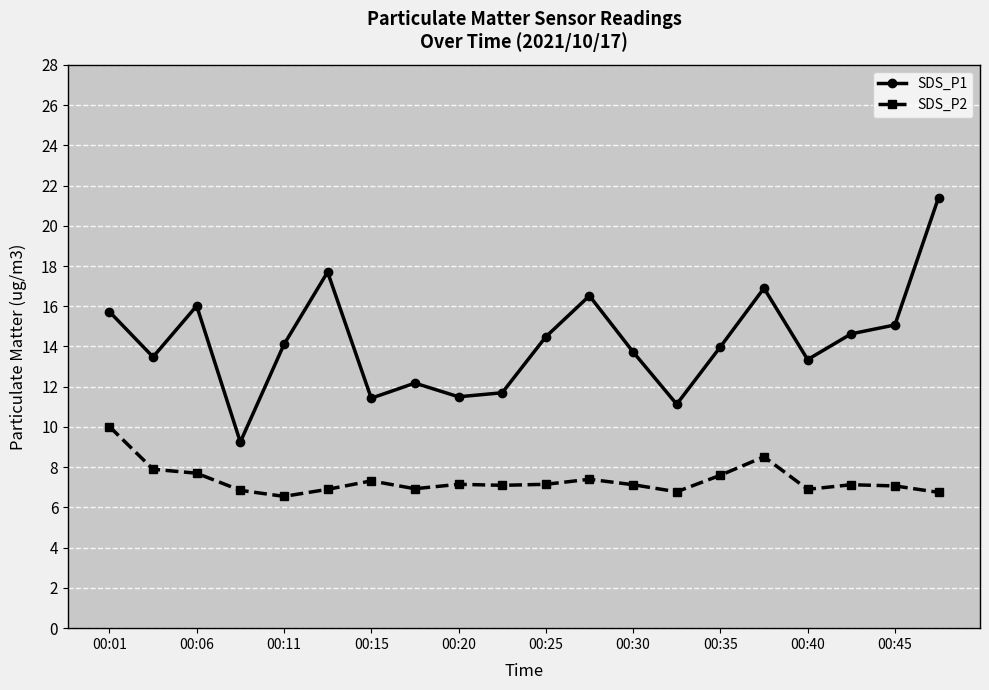

True or false: SDS_P1 and SDS_P2 intersect in this chart.

False